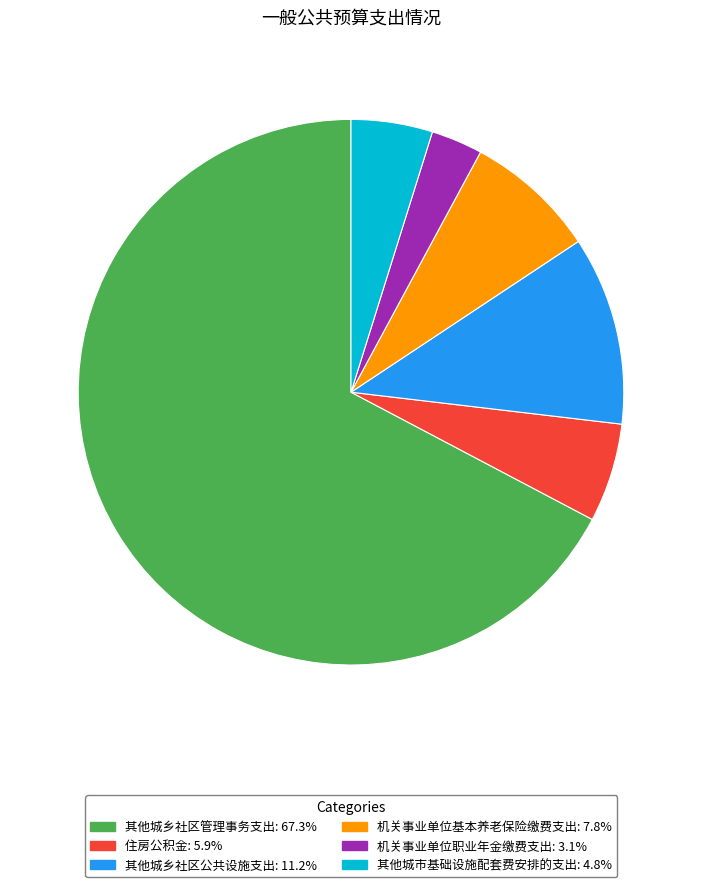

Which category has the smallest portion of the pie?

机关事业单位职业年金缴费支出